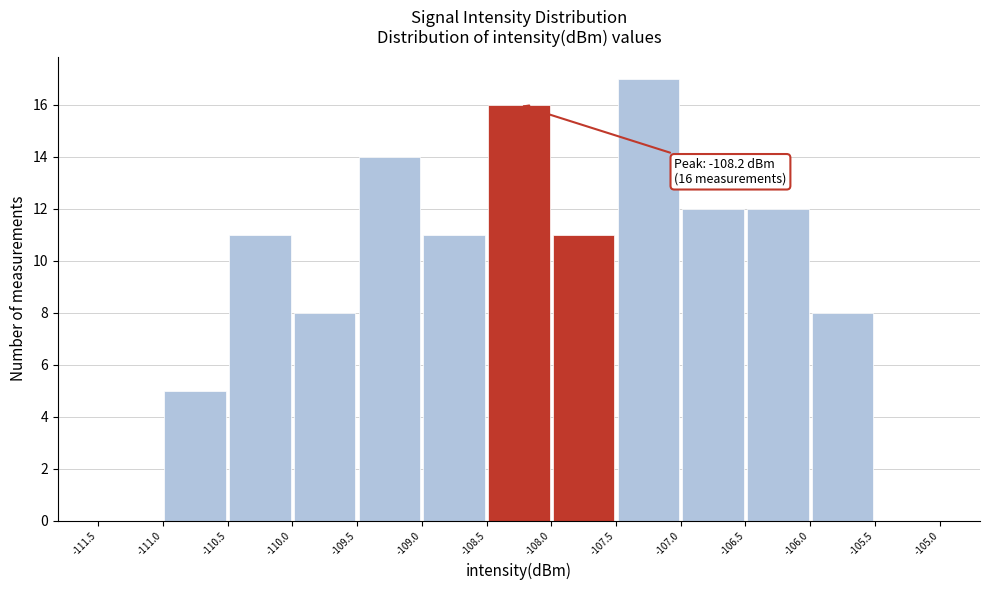

Over which range of the x-axis is the bar tallest?

-107.5 to -107.0